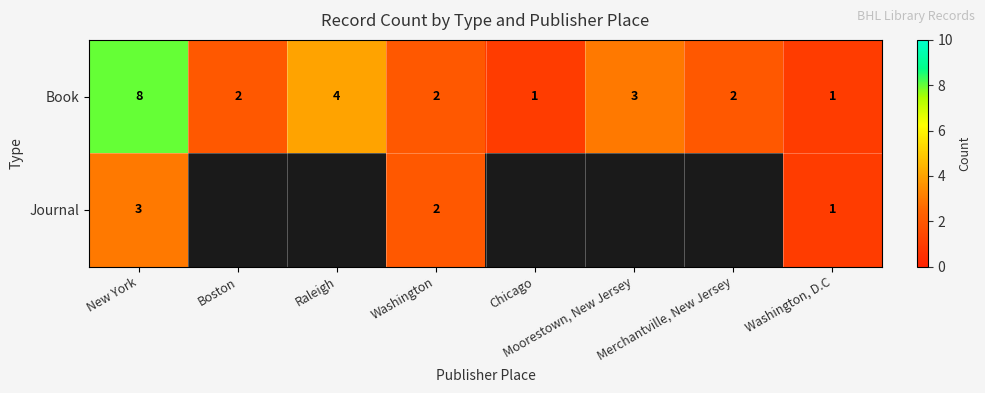

How many Book values are between 2 and 4?

5